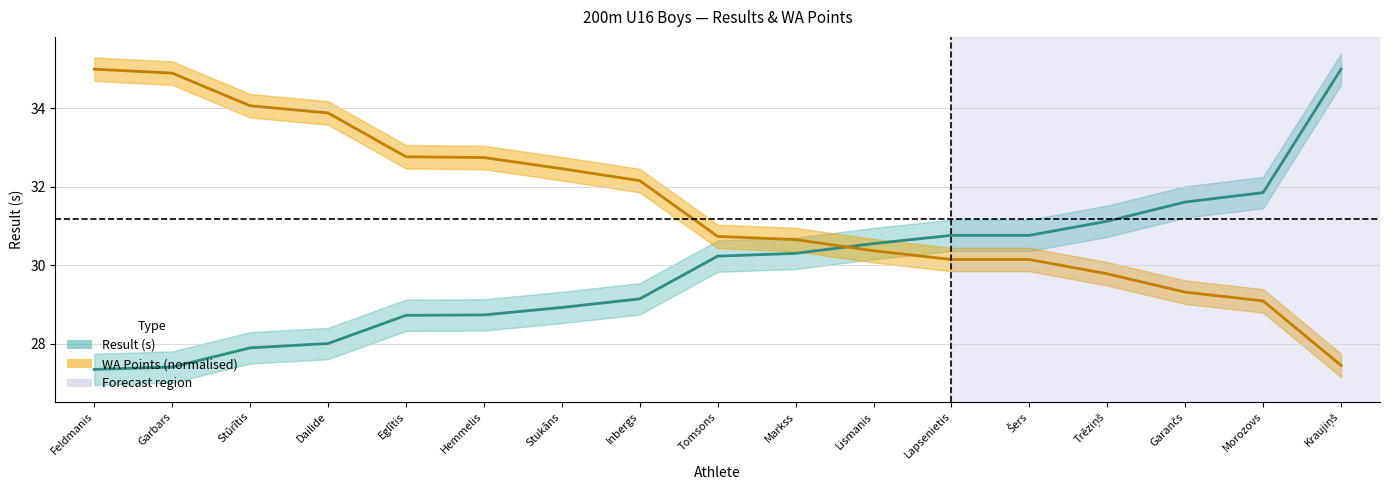

Reading right to left, extract all data points from this chart.

Result (s): 35.0	31.9	31.6	31.1	30.8	30.8	30.6	30.3	30.2	29.1	28.9	28.7	28.7	28.0	27.9	27.4	27.3
WA Points: 27.4	29.1	29.3	29.8	30.1	30.1	30.4	30.7	30.7	32.2	32.5	32.7	32.8	33.9	34.1	34.9	35.0